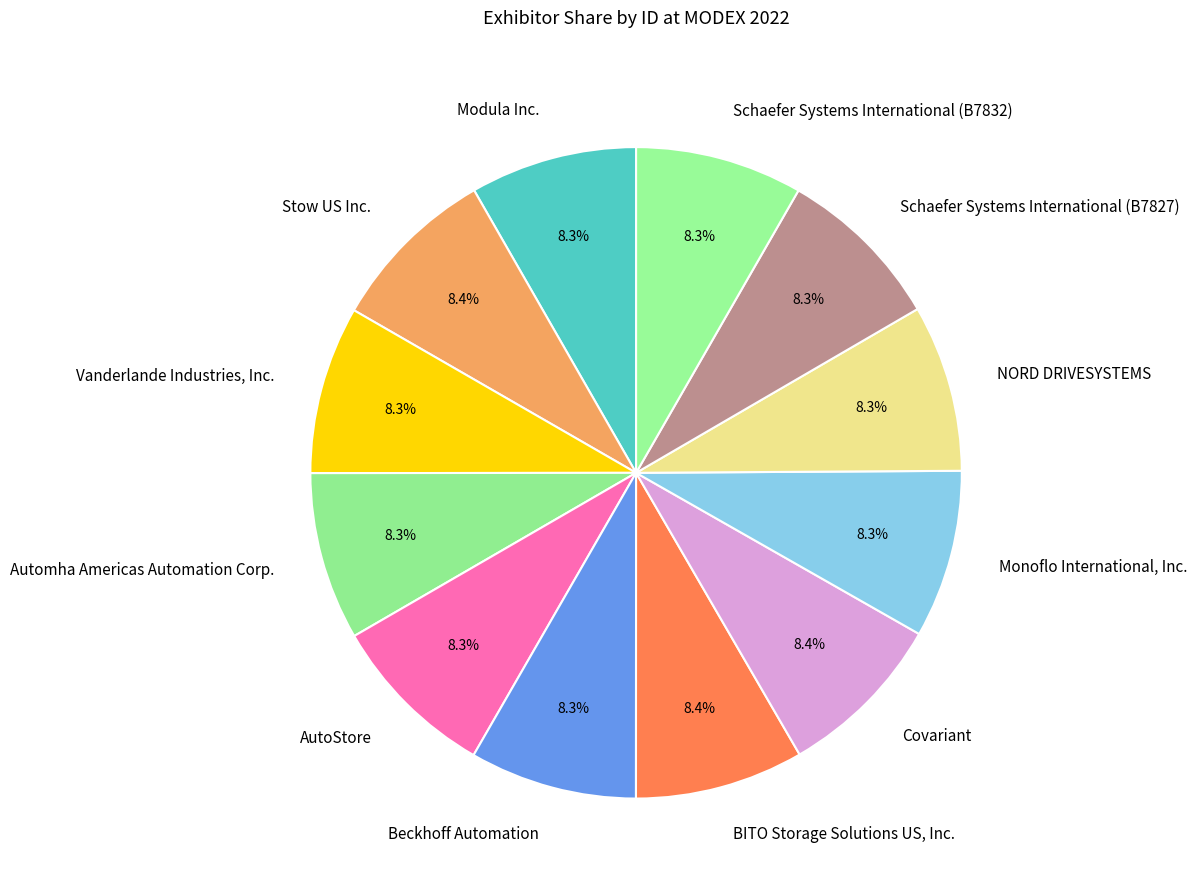

To the nearest percent, what is the average slice percentage?

8%